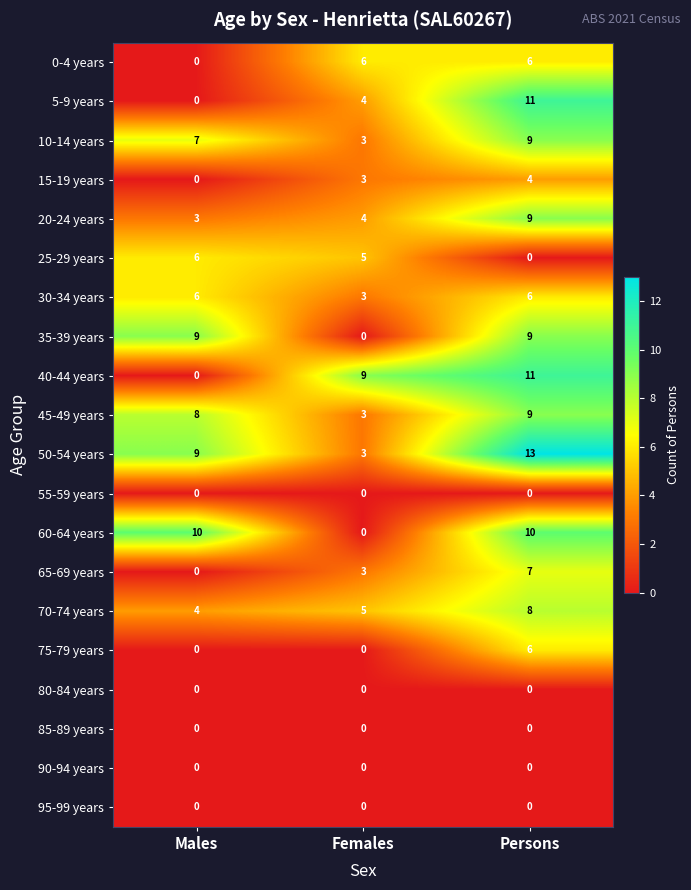

How many categories are shown in the chart?

3